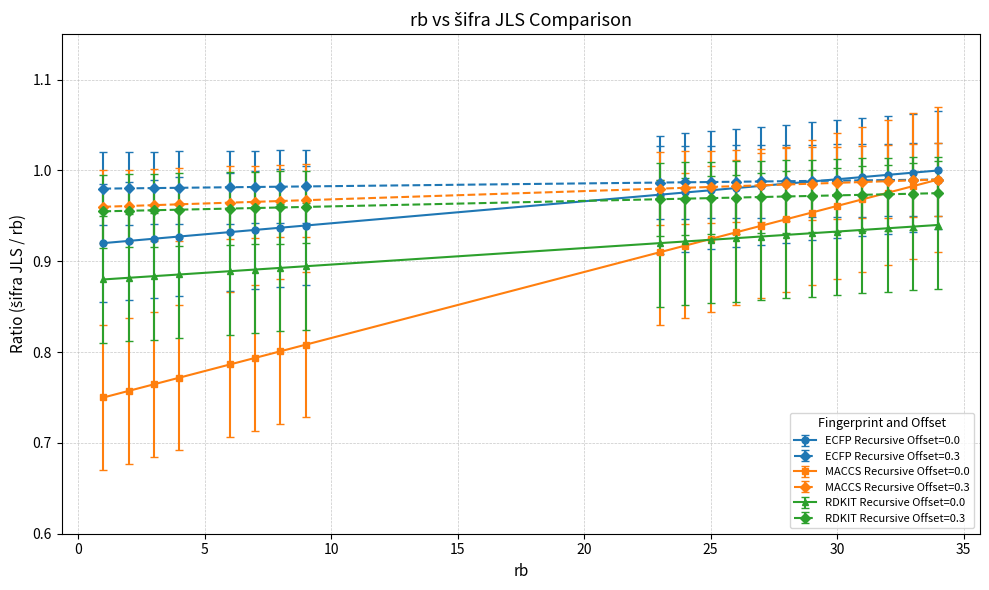

Which series has the widest spread of values?

MACCS Recursive Offset=0.0